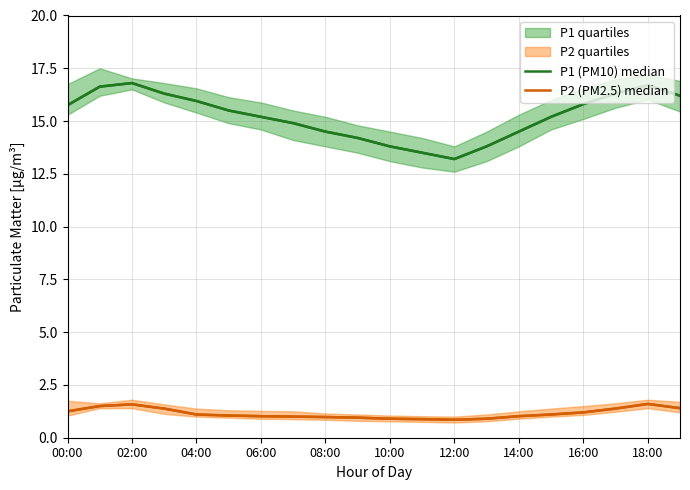

In P2 (PM2.5) median, how many points are lower than both neighbors (excluding endpoints)?

1